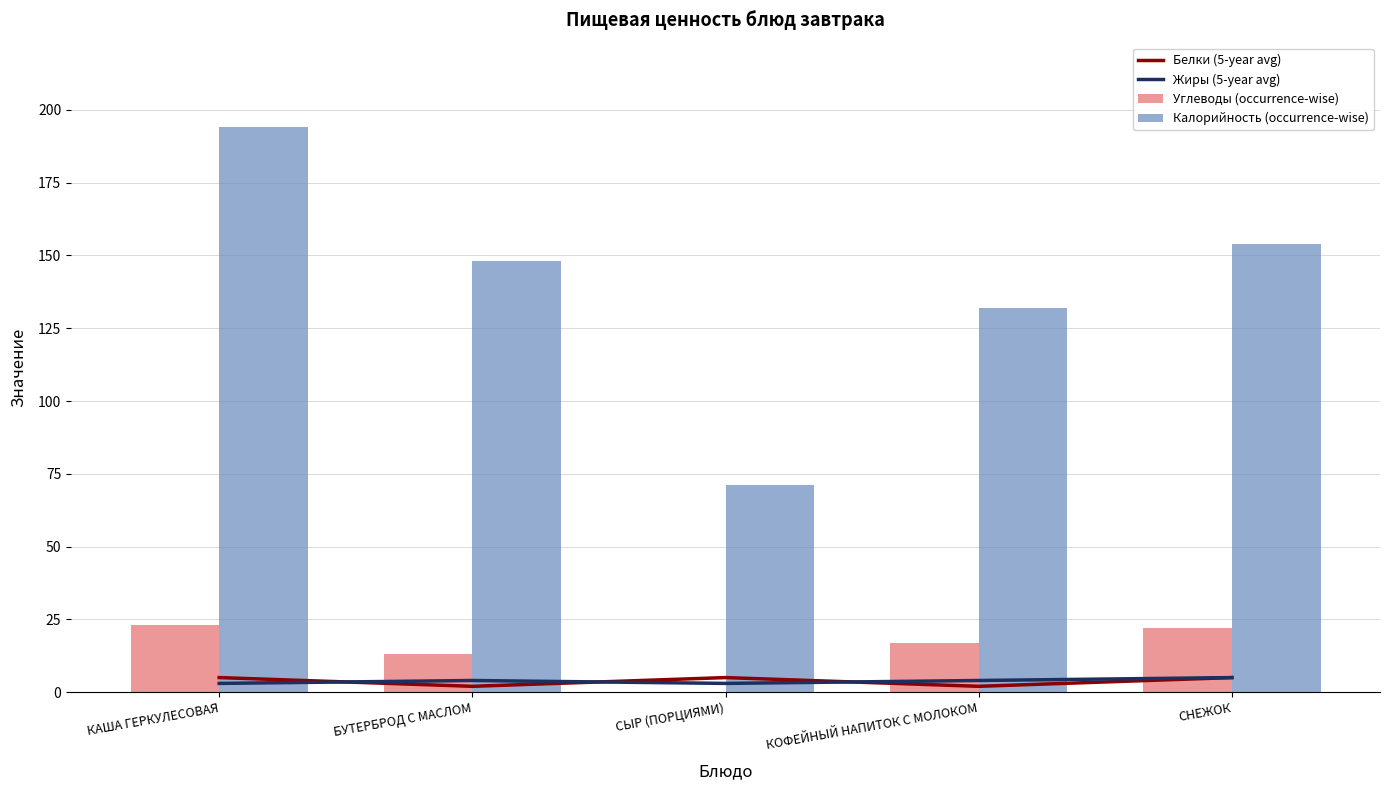

Reading right to left, list all the values displayed in this chart.

Белки (5-year avg): 5	2	5	2	5
Жиры (5-year avg): 5	4	3	4	3
Углеводы (occurrence-wise): 22	17	0	13	23
Калорийность (occurrence-wise): 154	132	71	148	194